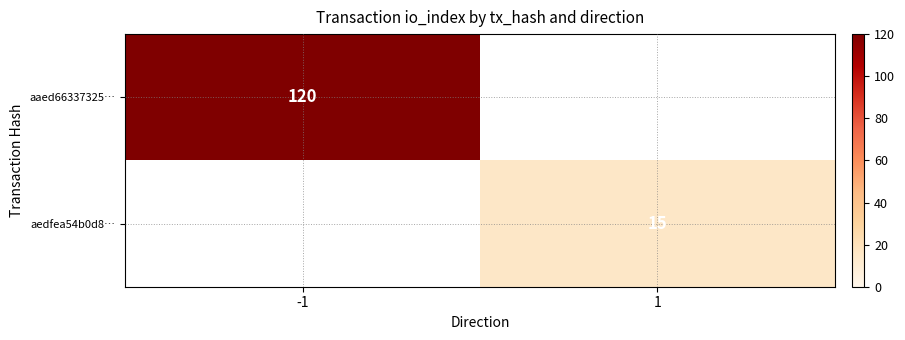

True or false: aaed66337325… has a value of 120 at -1.

True